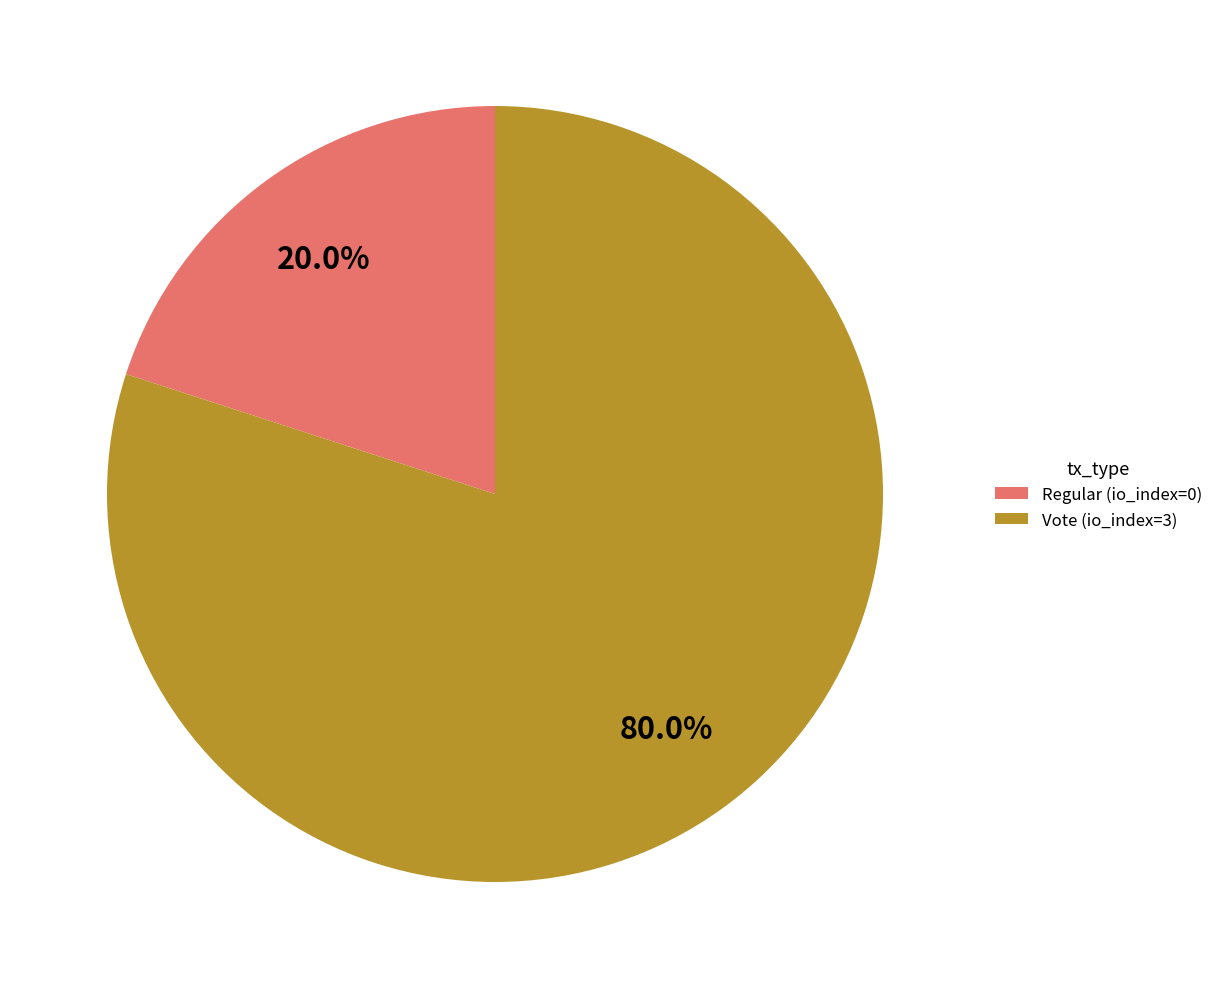

What is the largest slice in the pie chart?

Vote